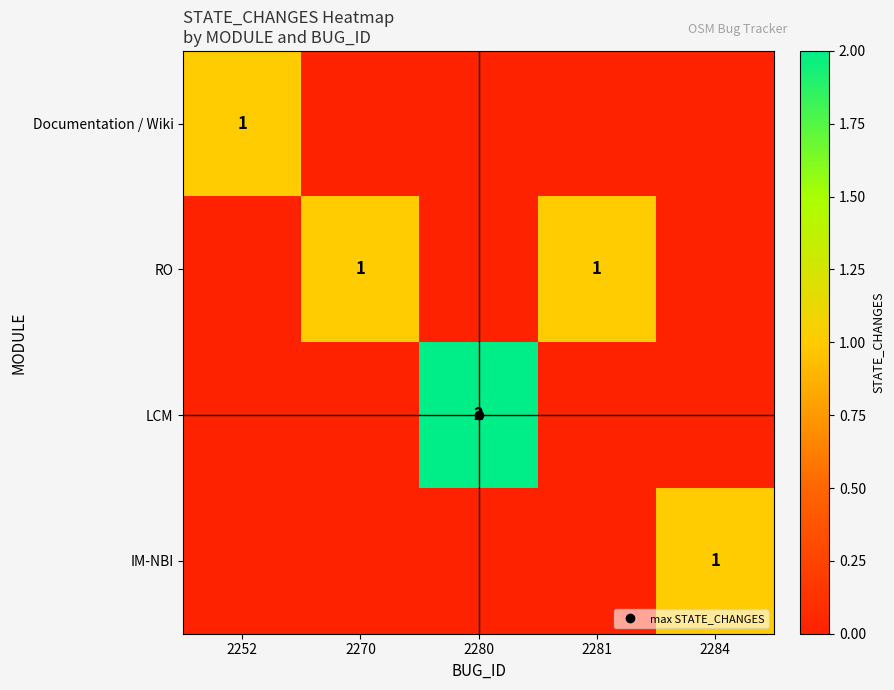

What is the total value across all series at 2252?

1